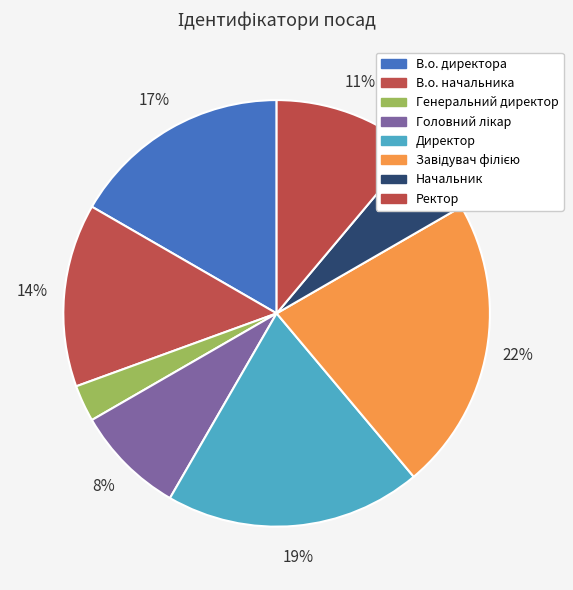

Combined, do Начальник and Завідувач філією account for over 50%?

No